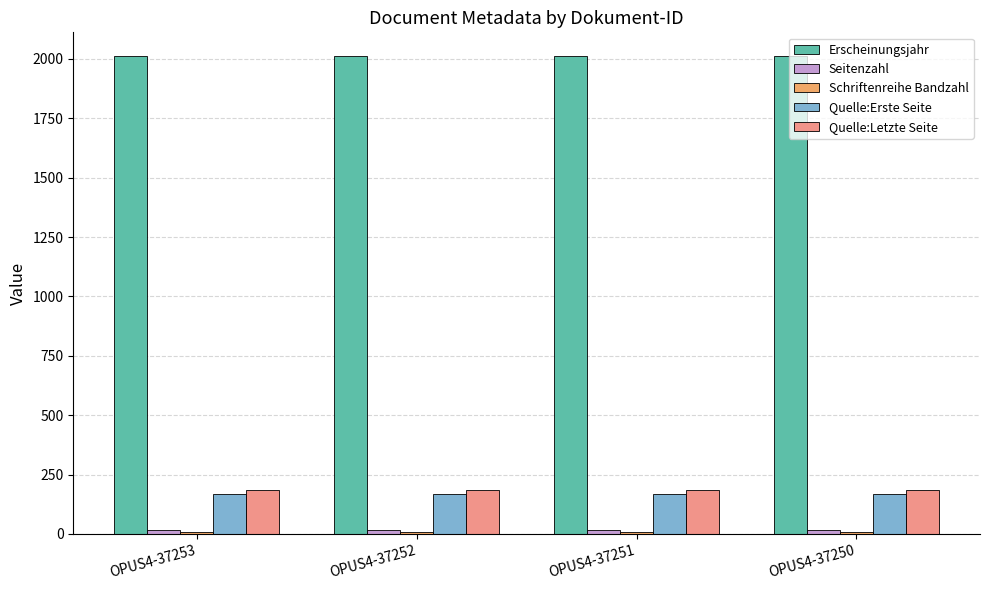

Which series has the largest total across all categories?

Erscheinungsjahr